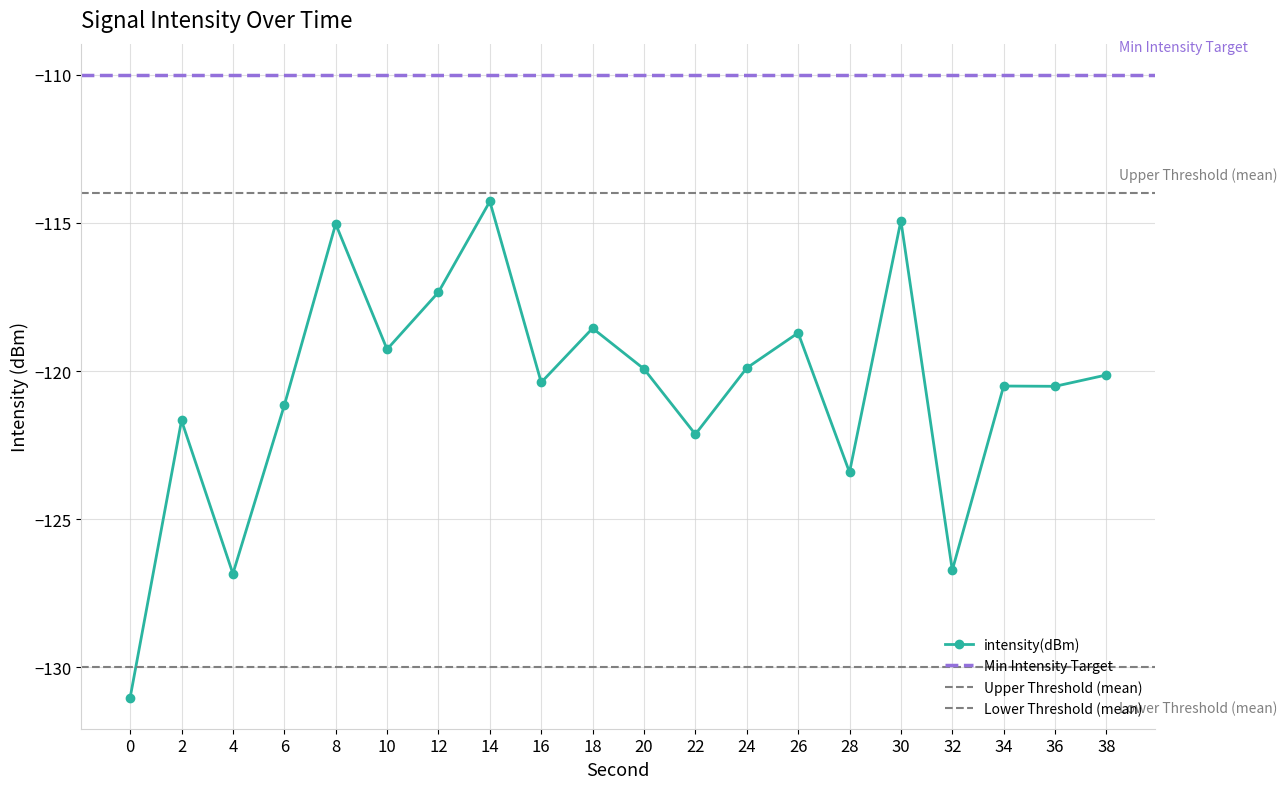

What is the difference between the values at 22 and 2?

0.5